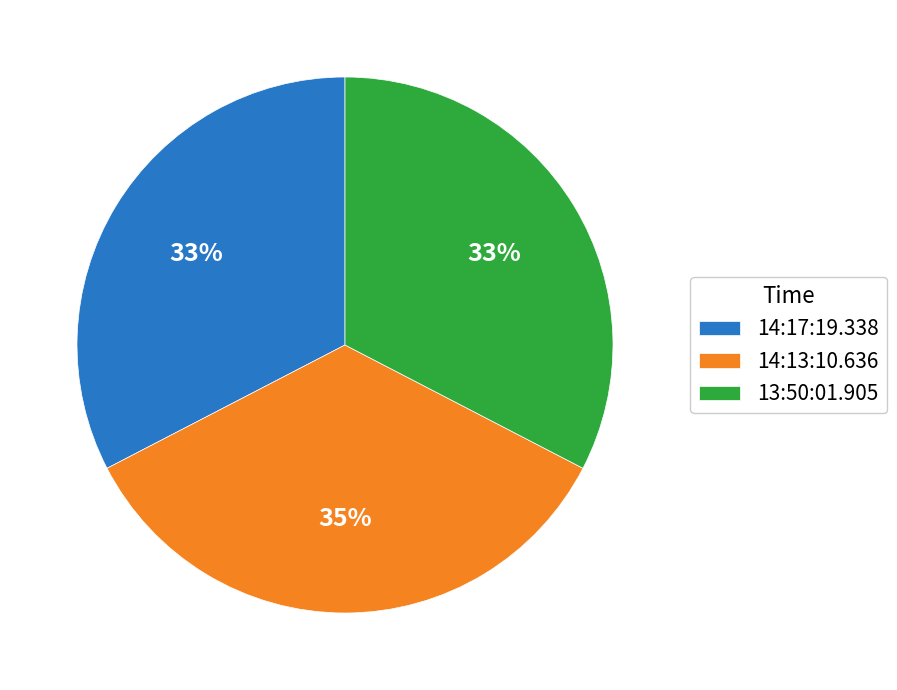

Is the sum of 14:13:10.636 and 14:17:19.338 greater than half?

Yes